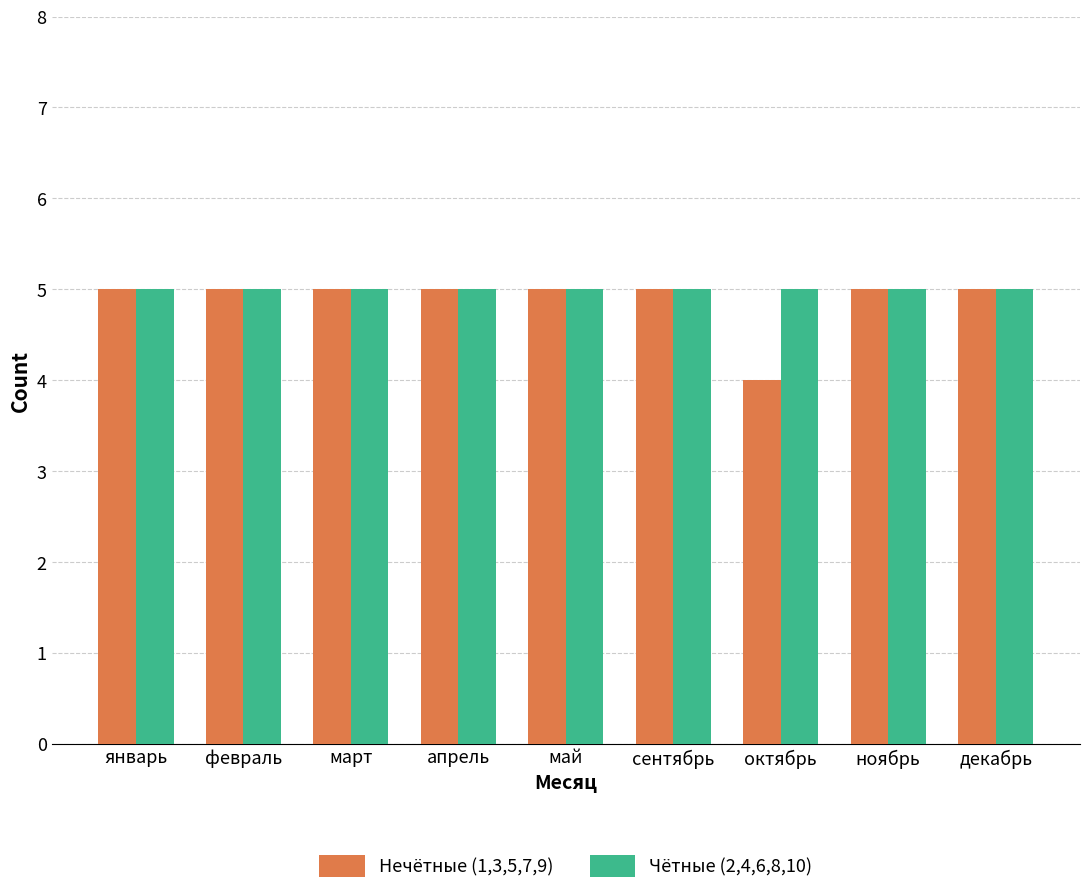

What is the highest value of the Нечётные (1,3,5,7,9) series?

5